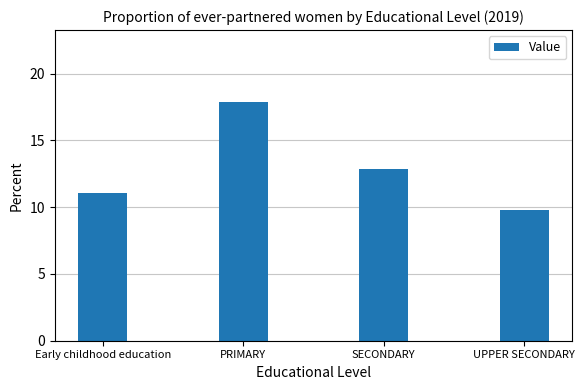

What is the value of the 4th bar from the left?

9.8